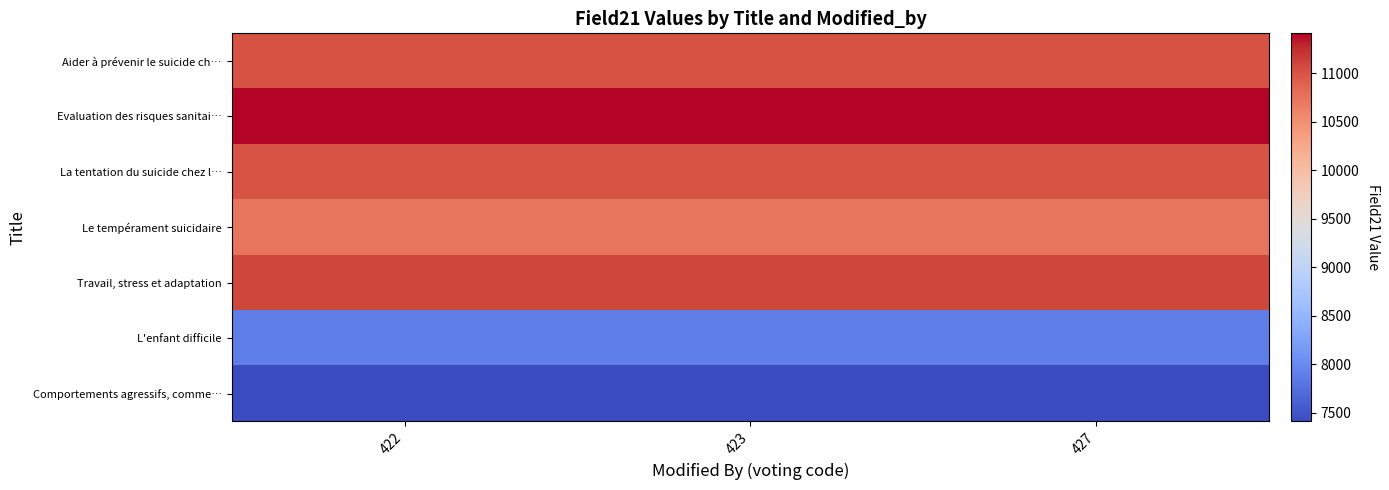

Which label corresponds to the largest value in the chart?

422